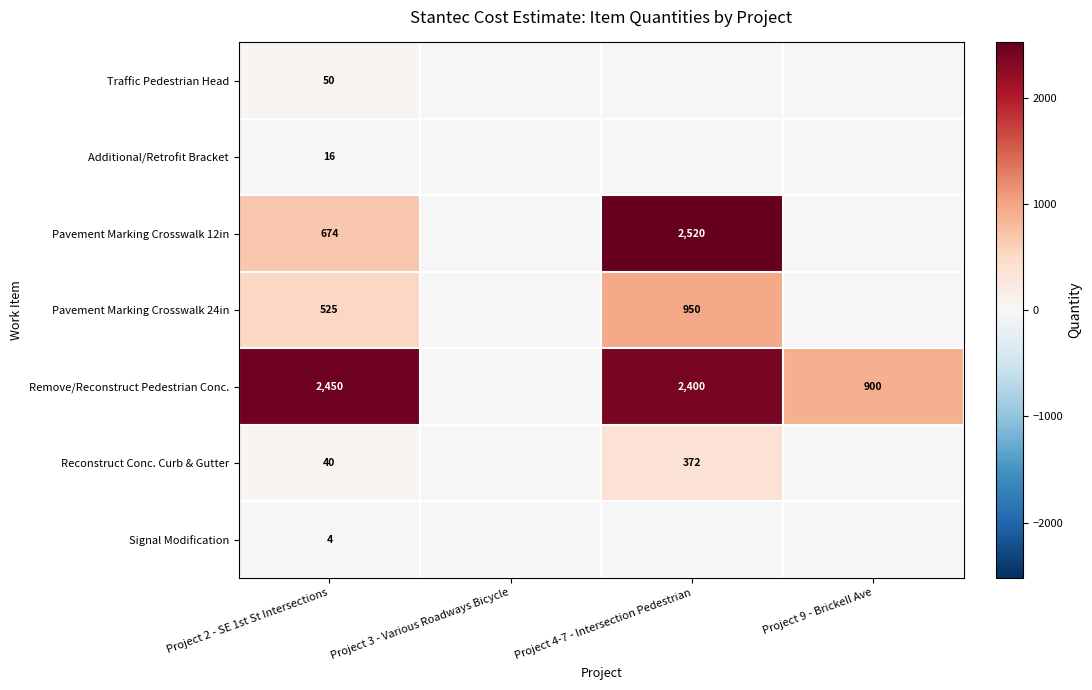

What is the total value across all series at Project 2 - SE 1st St Intersections?

3759